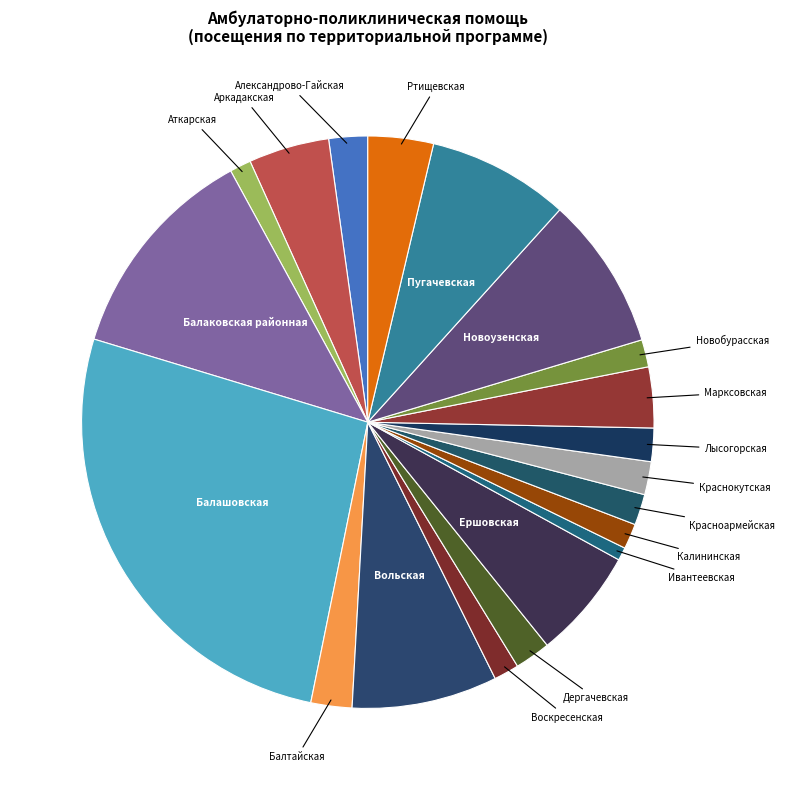

How many slices are in this pie chart?

20